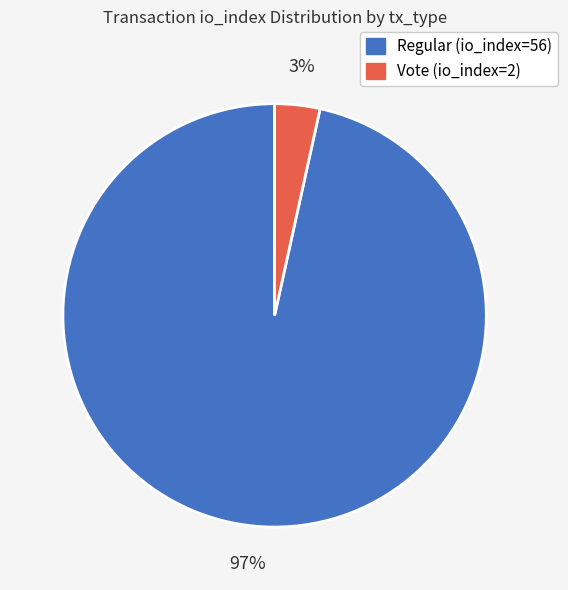

Combined, do Vote (io_index=2) and Regular (io_index=56) account for over 50%?

Yes